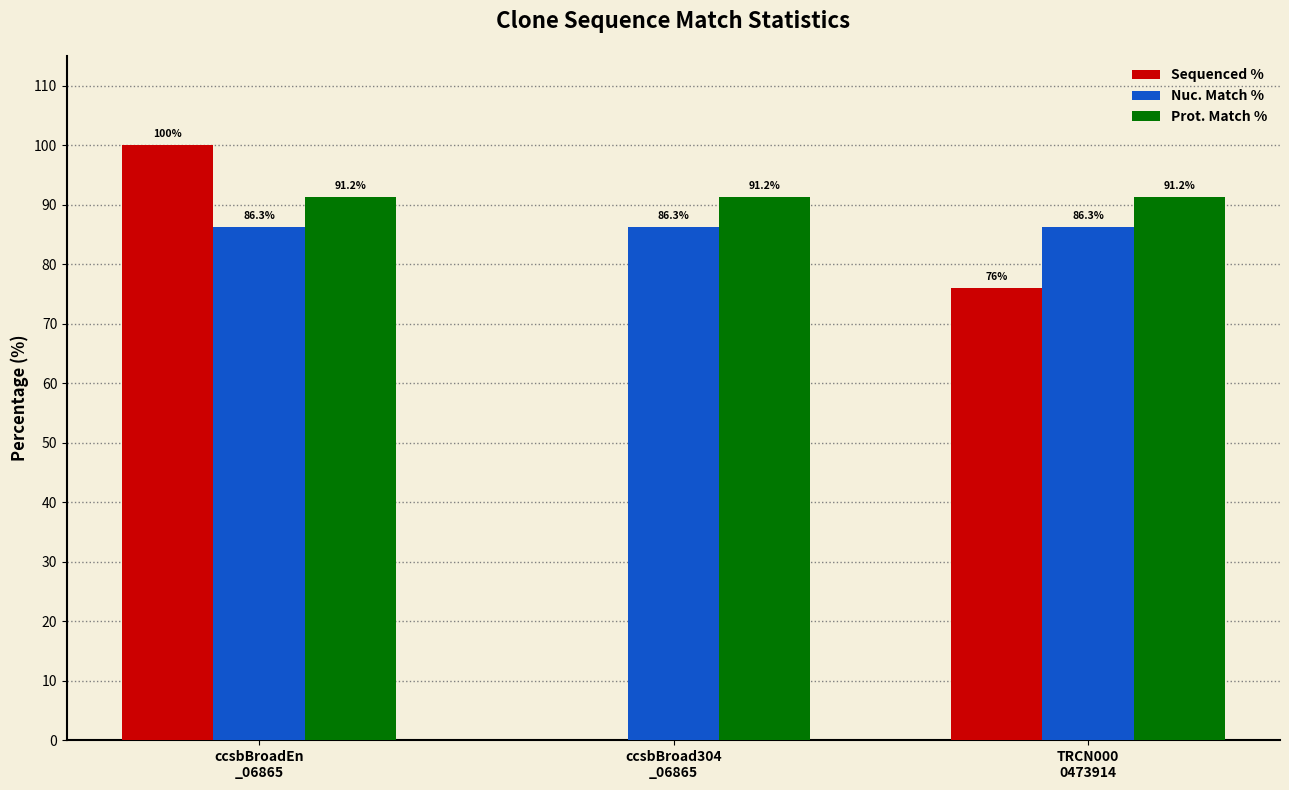

How many groups of bars are there?

3